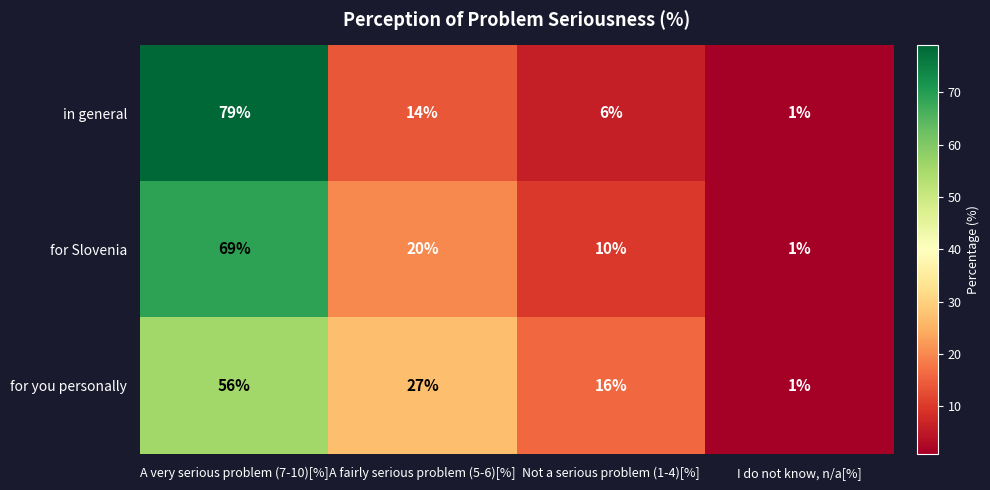

Is it true that in general equals 1 at I do not know, n/a[%]?

True